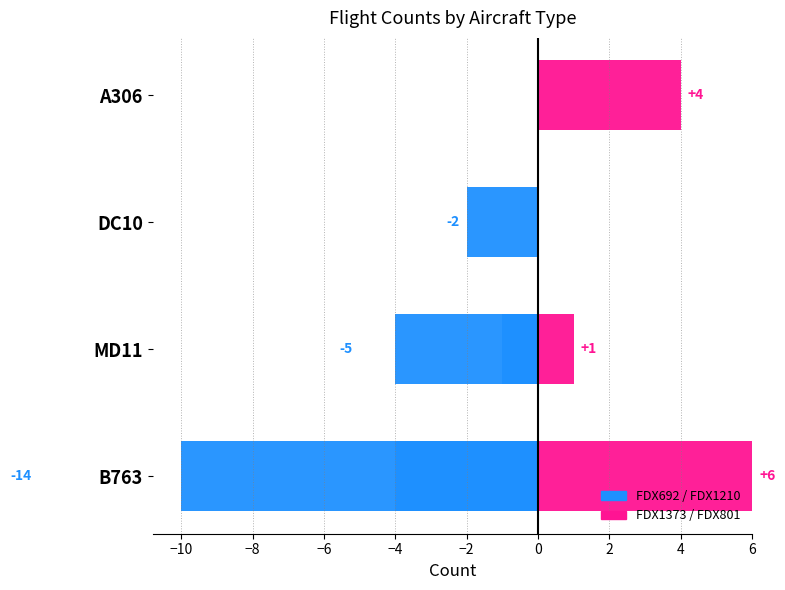

List the series in order of their peak value, lowest first.

FDX692, FDX1210, FDX801, FDX1373